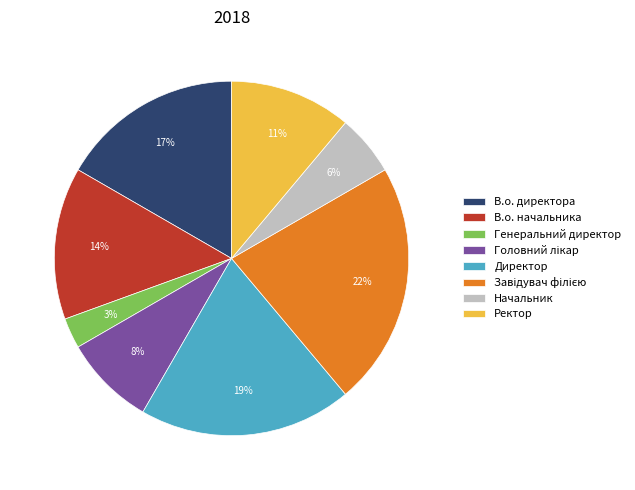

To the nearest percent, what is the difference between the largest and smallest slice percentages?

19%